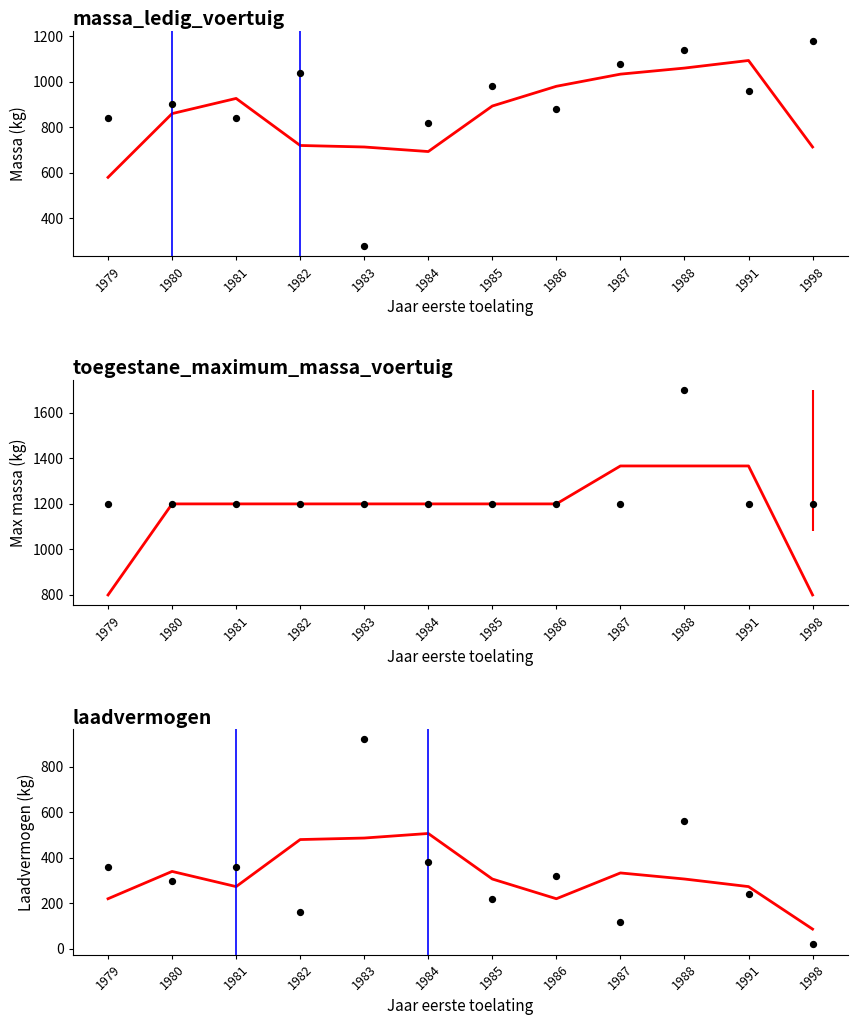

What are all the series names shown in the legend?

massa_ledig_voertuig, toegestane_maximum_massa_voertuig, laadvermogen